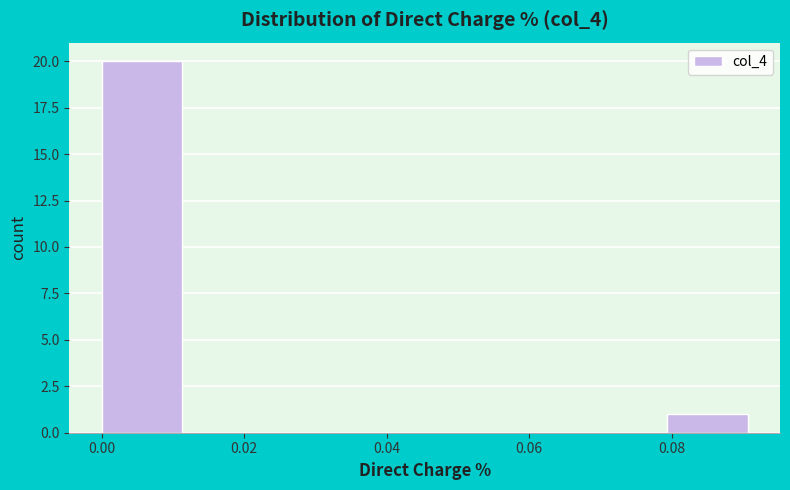

What is the height of the bar covering 0.000 to 0.012 on the x-axis? Neither the bar edges nor the heights are printed on the chart, so give them approximately, as read against the axes.

20